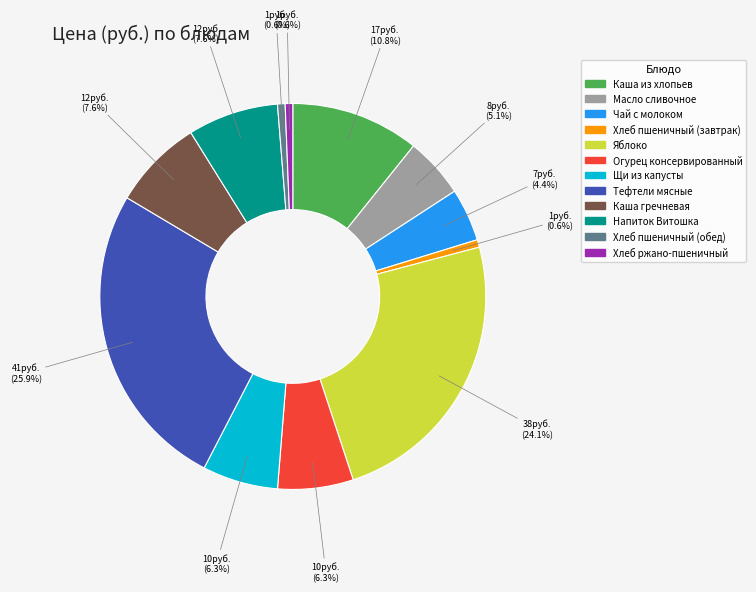

Approximately how many times larger is the value at Щи из капусты compared to Тефтели мясные?

0.2